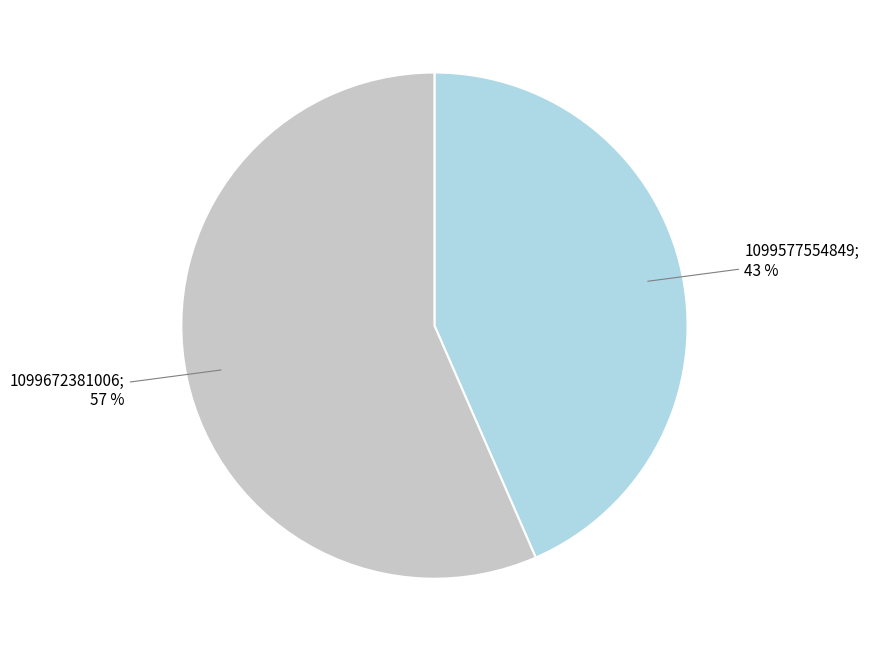

Is there a majority slice in this chart?

Yes